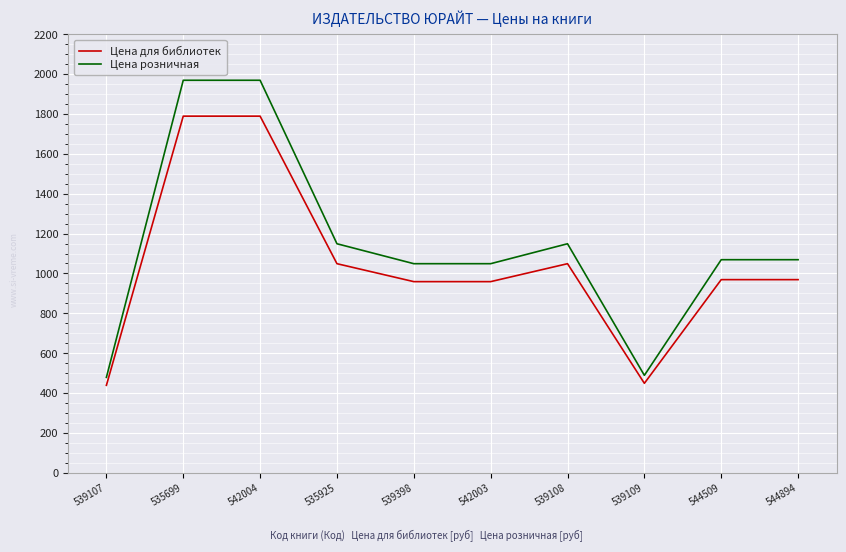

What is the lowest value of the Цена розничная series?

479